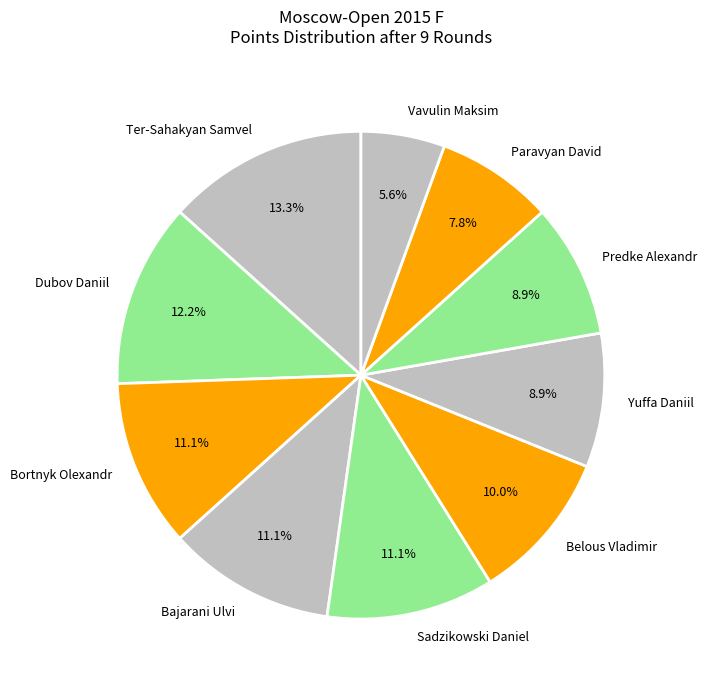

How many segments does this pie chart have?

10